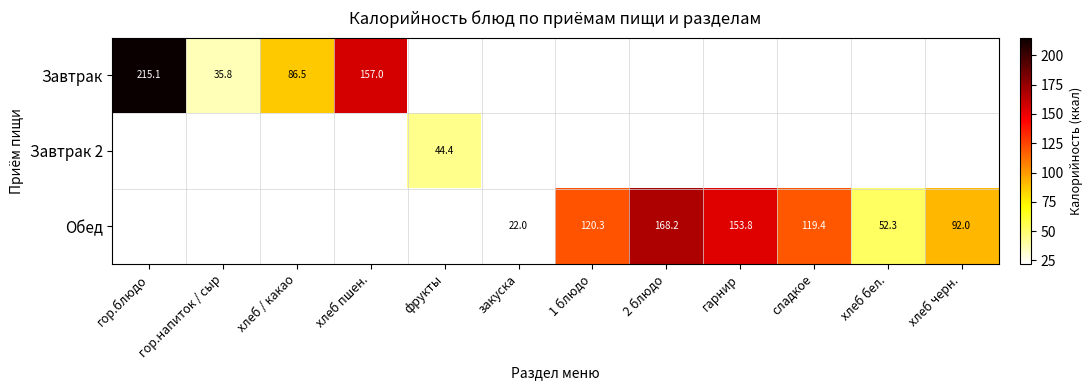

Is it true that Завтрак equals 89.7 at гор.блюдо?

False